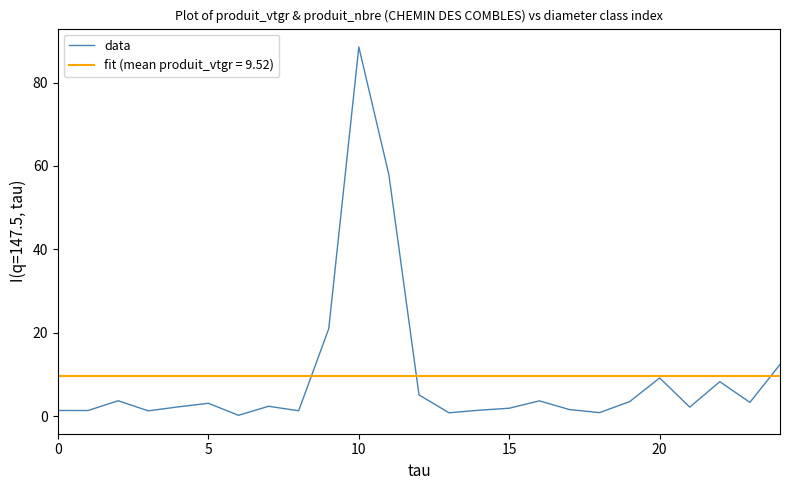

List the series in order of their peak value, lowest first.

fit (mean produit_vtgr = 9.52), data